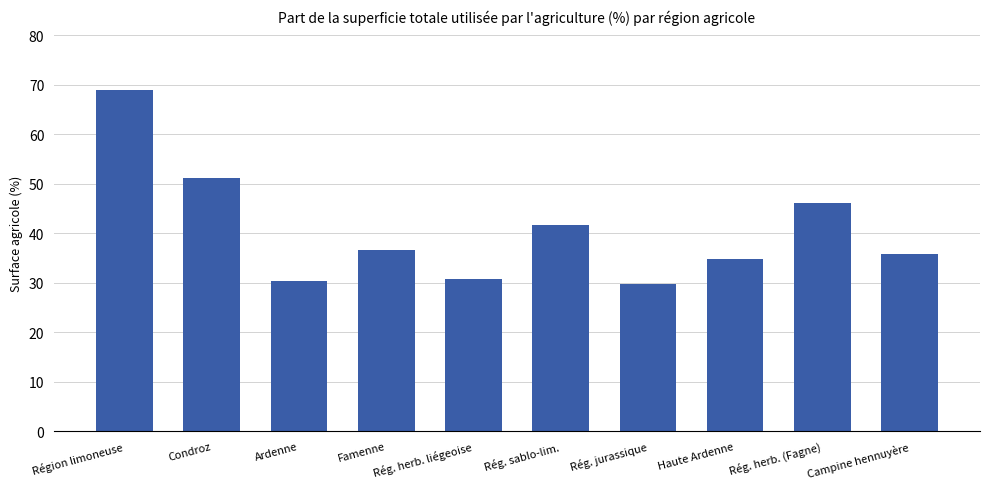

Count the number of data series in this chart.

1